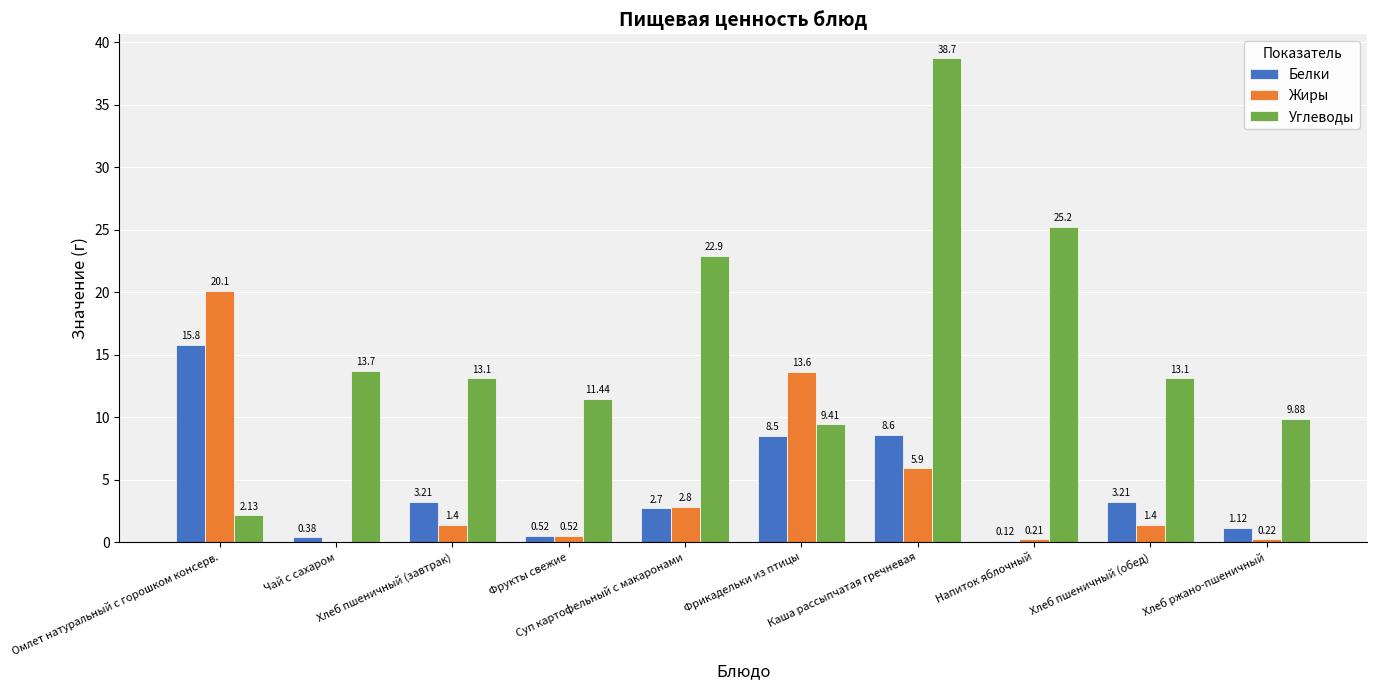

What are all the series names shown in the legend?

Белки, Жиры, Углеводы